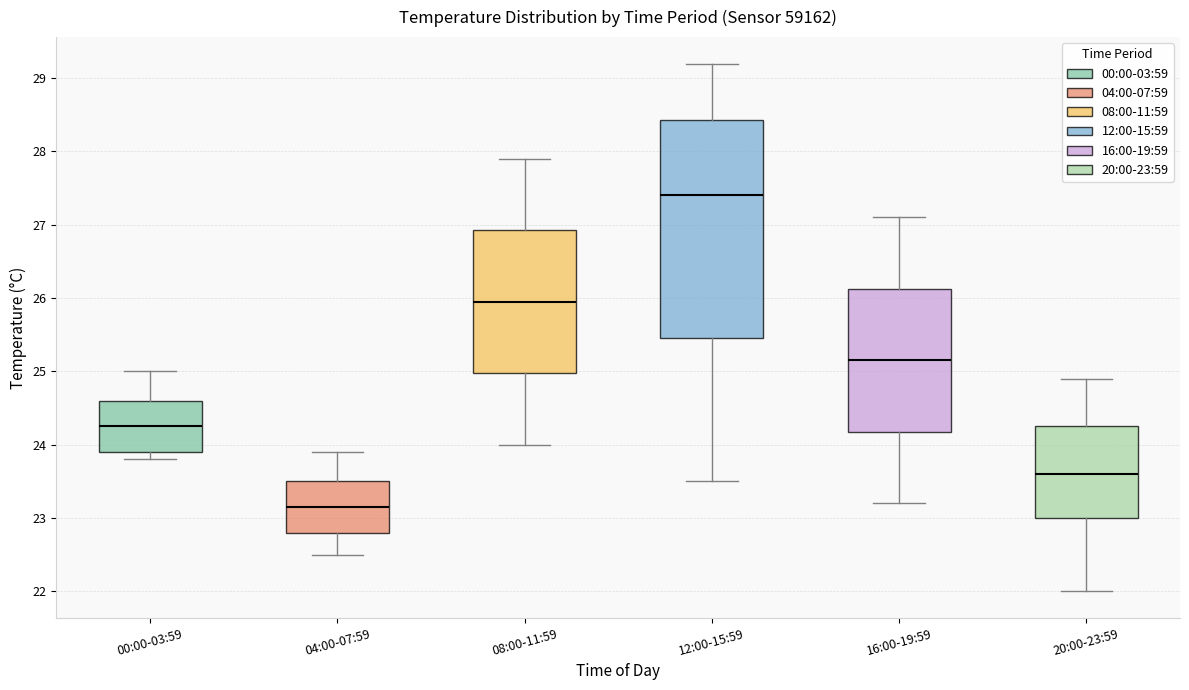

Which box has the lowest median line?

04:00-07:59